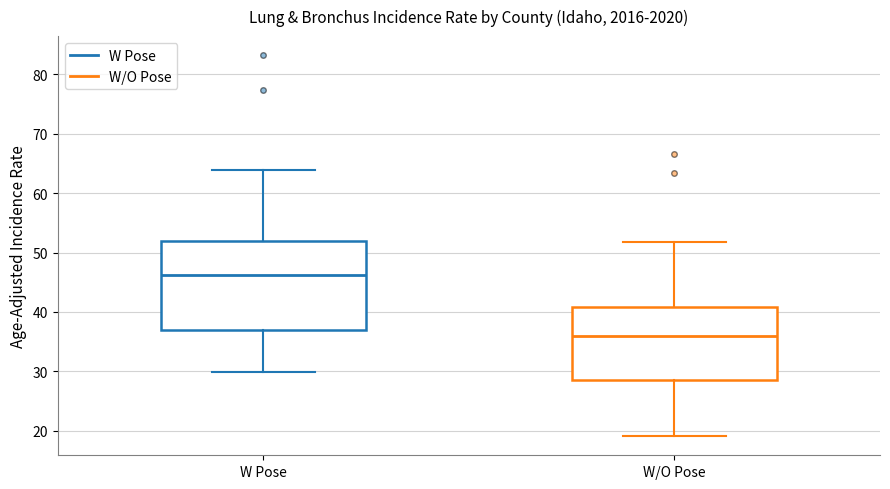

Reading left to right, transcribe this box plot: for each box, give where its median line is, the range the box spans, and where its two whiskers end, as read against the y-axis. The values are not printed on the chart, so give them approximately, as read against the axis.

W Pose: median 46, box 37 to 52, whiskers 30 to 64
W/O Pose: median 36, box 29 to 41, whiskers 19 to 52